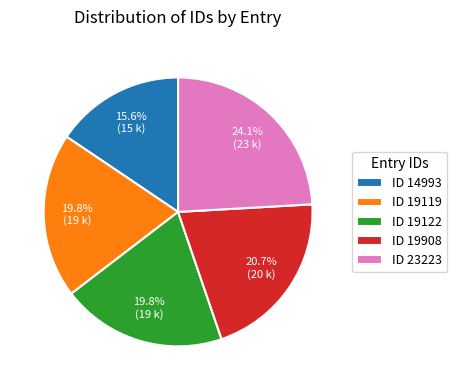

Is there any slice that represents more than half of the pie?

No